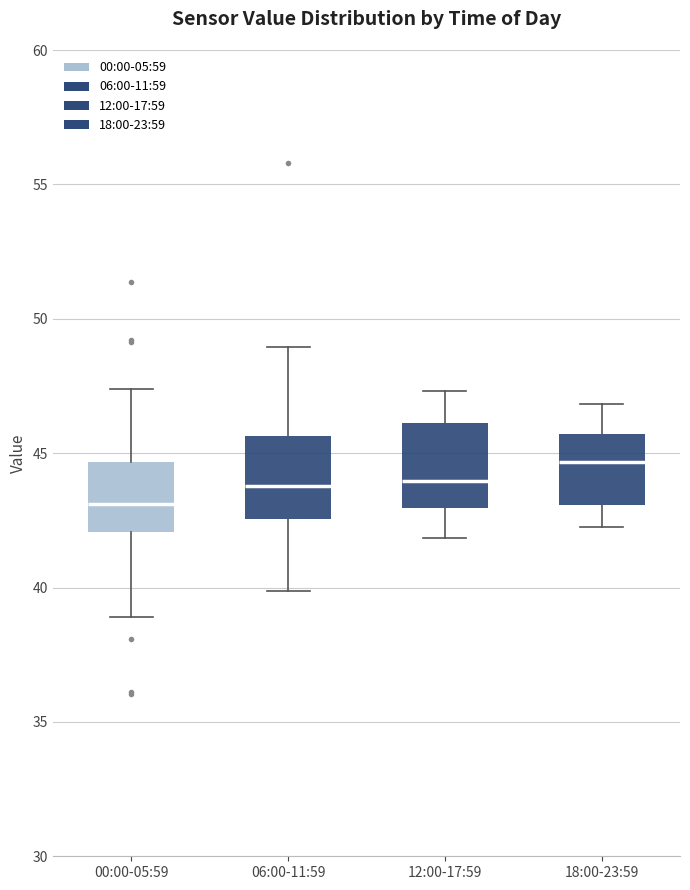

Reading left to right, read every box against the y-axis: the position of its median line, the range the box covers, and the ends of its whiskers. The values are not printed on the chart, so give them approximately, as read against the axis.

00:00-05:59: median 43.0, box 42.0 to 44.5, whiskers 39.0 to 47.5
06:00-11:59: median 44.0, box 42.5 to 45.5, whiskers 40.0 to 49.0
12:00-17:59: median 44.0, box 43.0 to 46.0, whiskers 42.0 to 47.5
18:00-23:59: median 44.5, box 43.0 to 45.5, whiskers 42.5 to 47.0